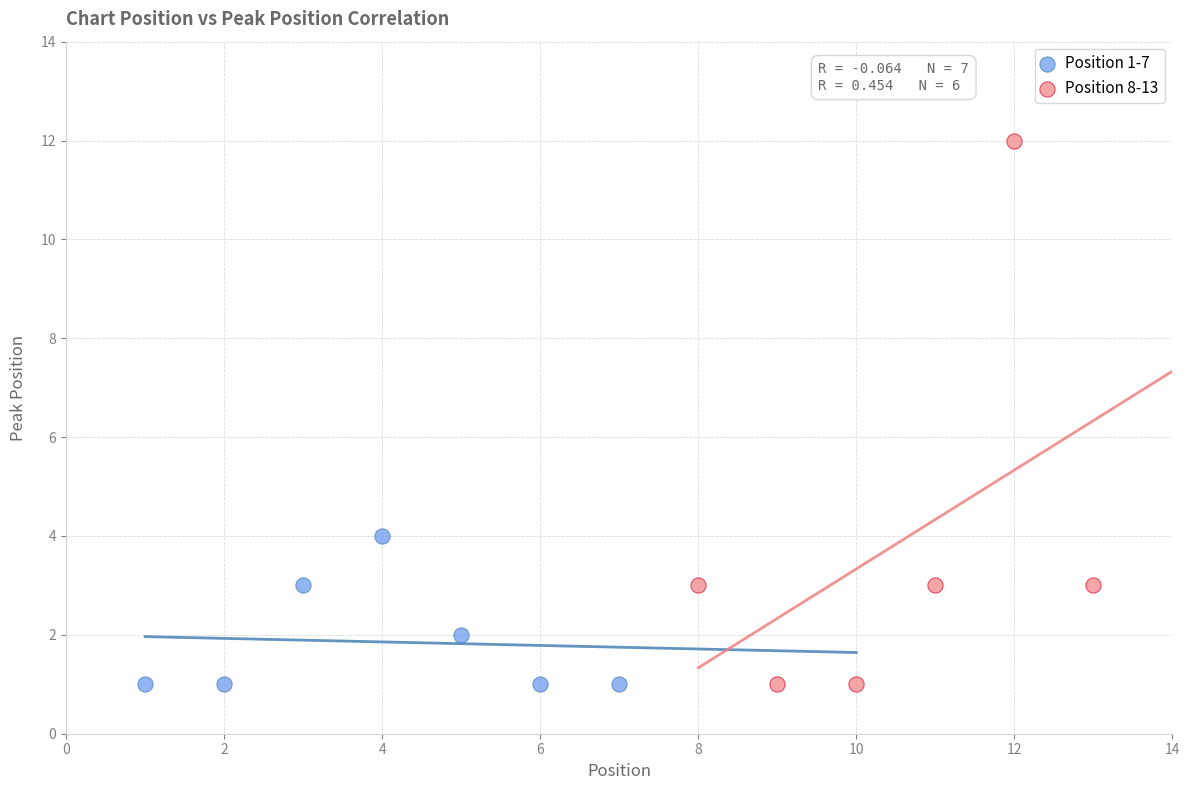

Which series contains the highest Y value?

Position 8-13